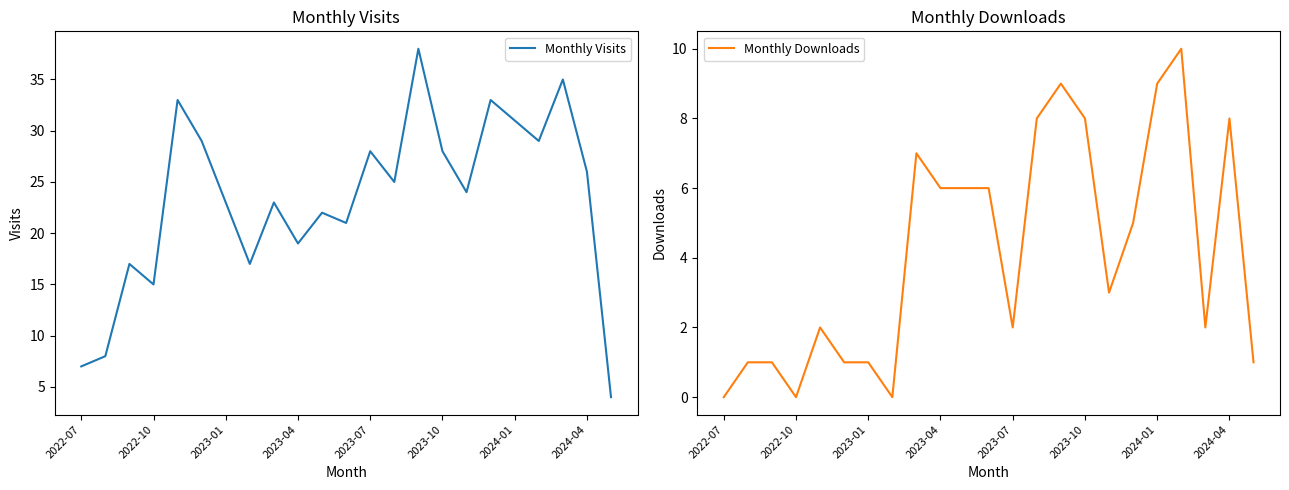

What is the difference between the second highest and second lowest values in the Monthly Downloads series?

9